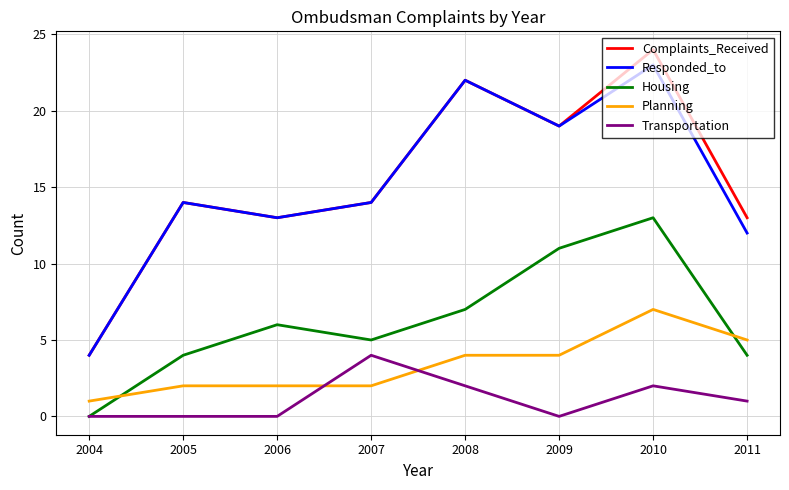

True or false: Planning and Housing cross at least once.

True